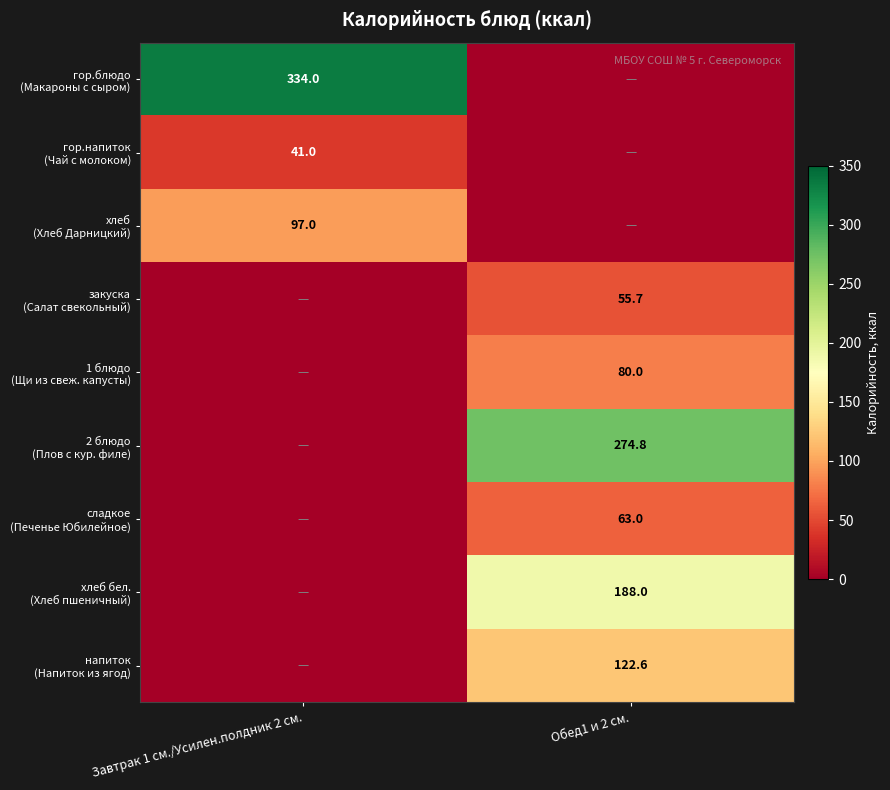

What is the difference between the maximum and minimum values in the хлеб бел. (Хлеб пшеничный) series?

188.0